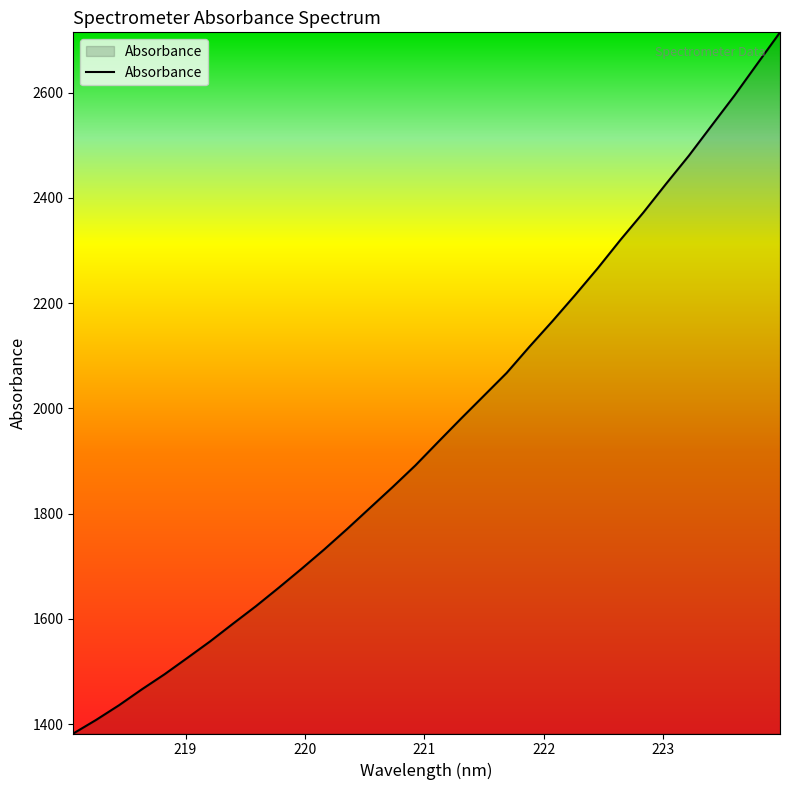

What is the greatest value displayed?

2714.6